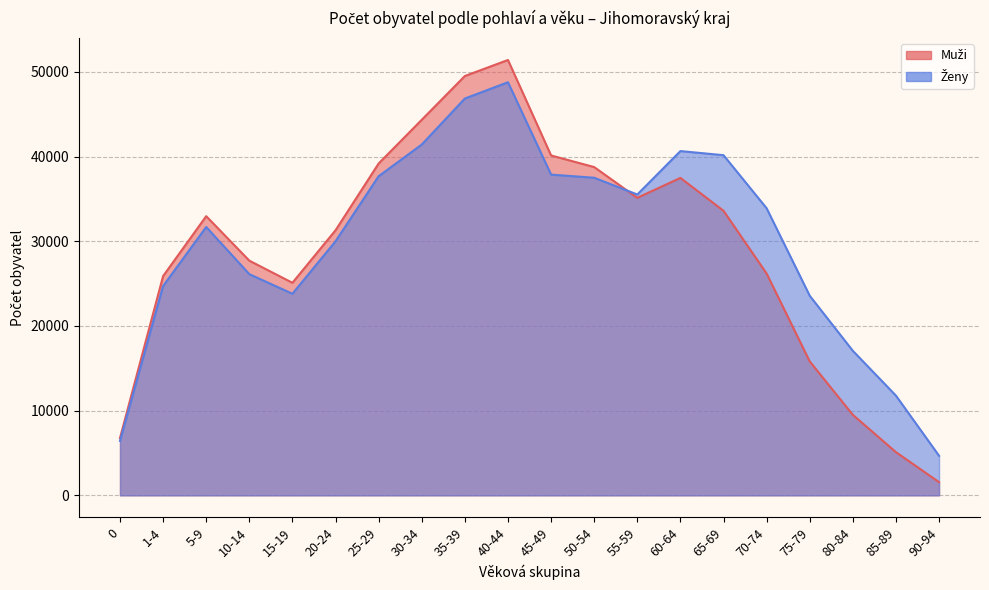

True or false: Ženy and Muži cross at least once.

True